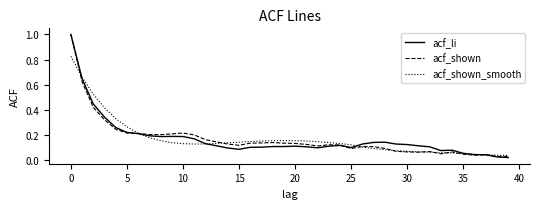

What is the maximum value shown in the chart?

1.0